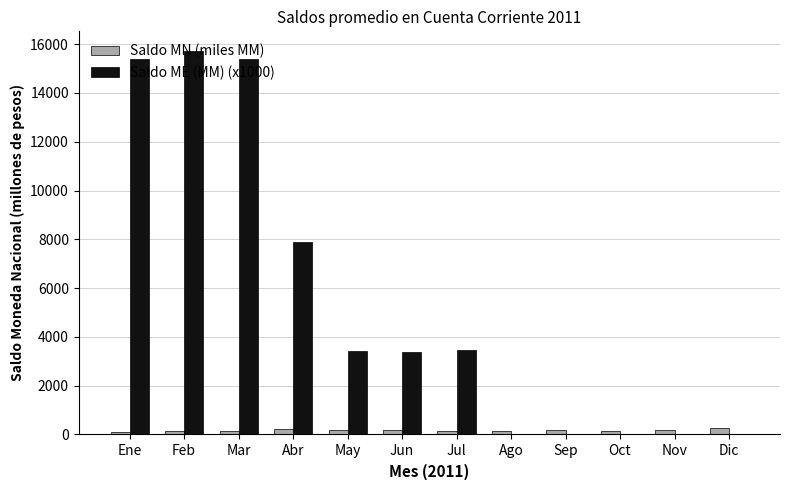

What is the sum of all Saldo ME (MM) (x1000) values?

64736.9